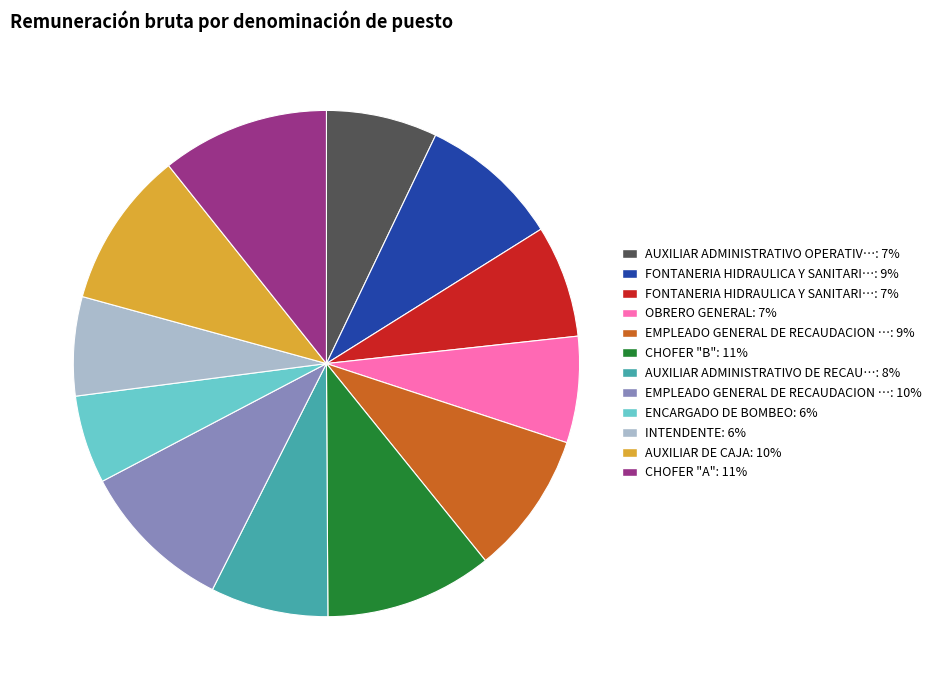

Is there any slice that represents more than half of the pie?

No